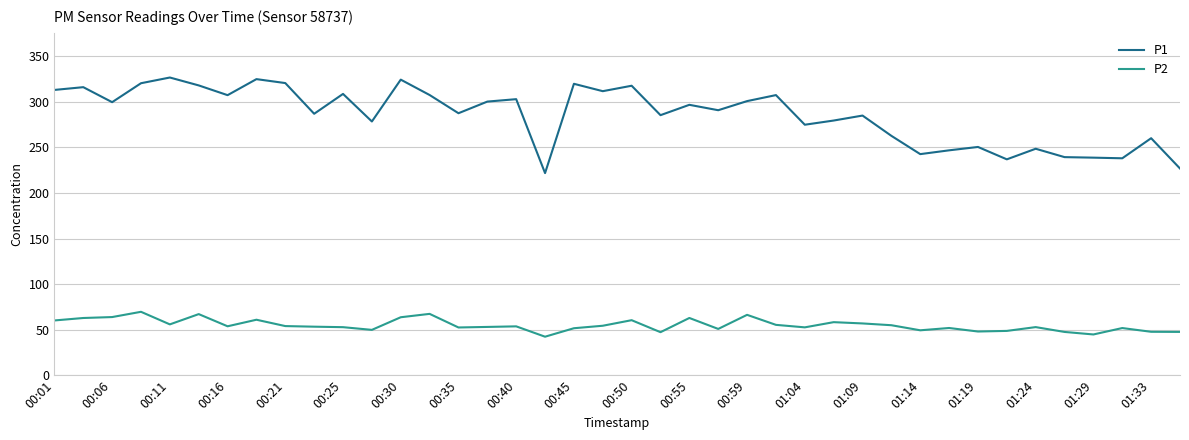

What is the maximum value for P1?

326.8